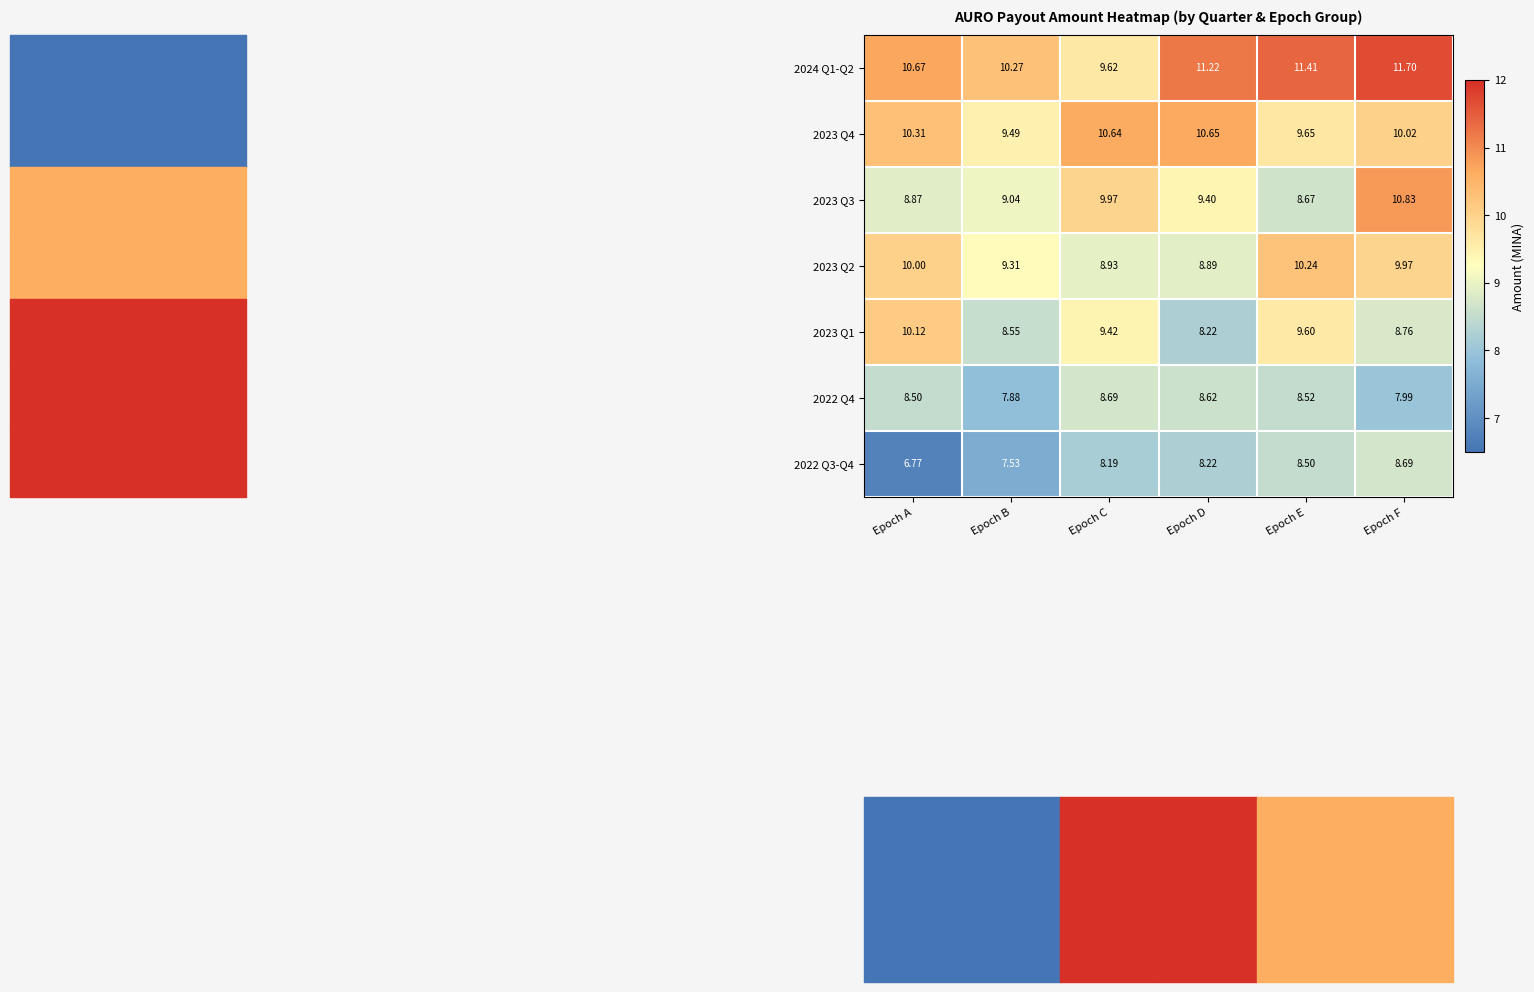

At how many categories does at least one series exceed 9?

6